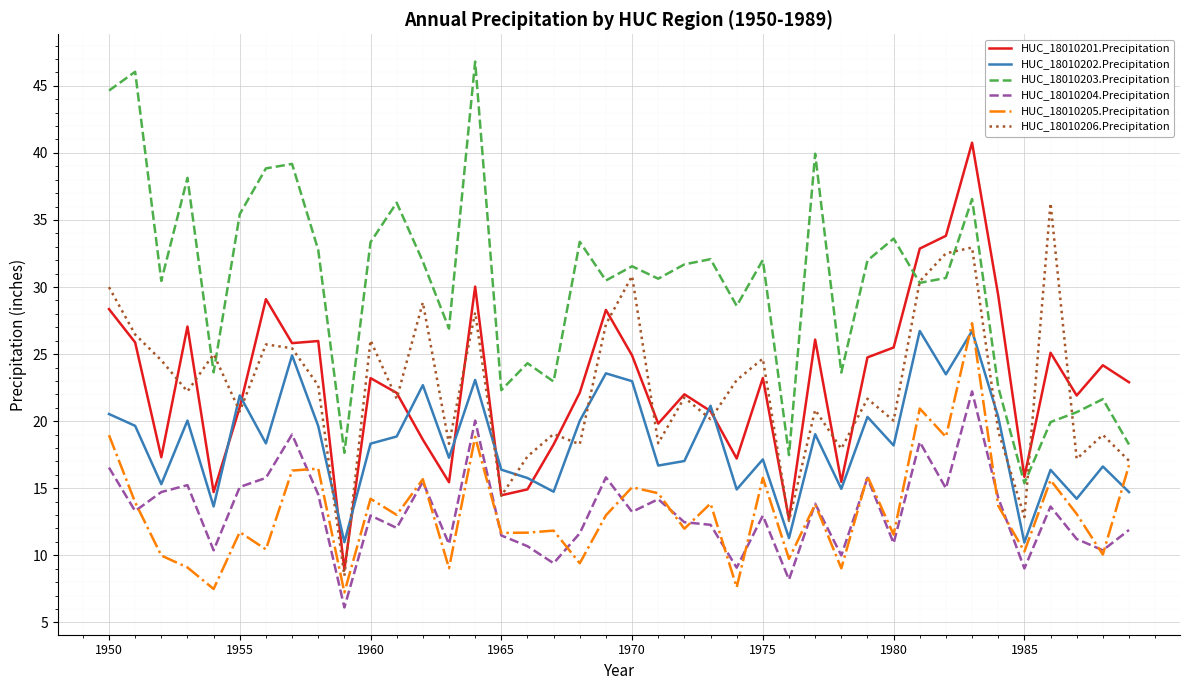

How many values in the HUC_18010202.Precipitation series are below 18?

18